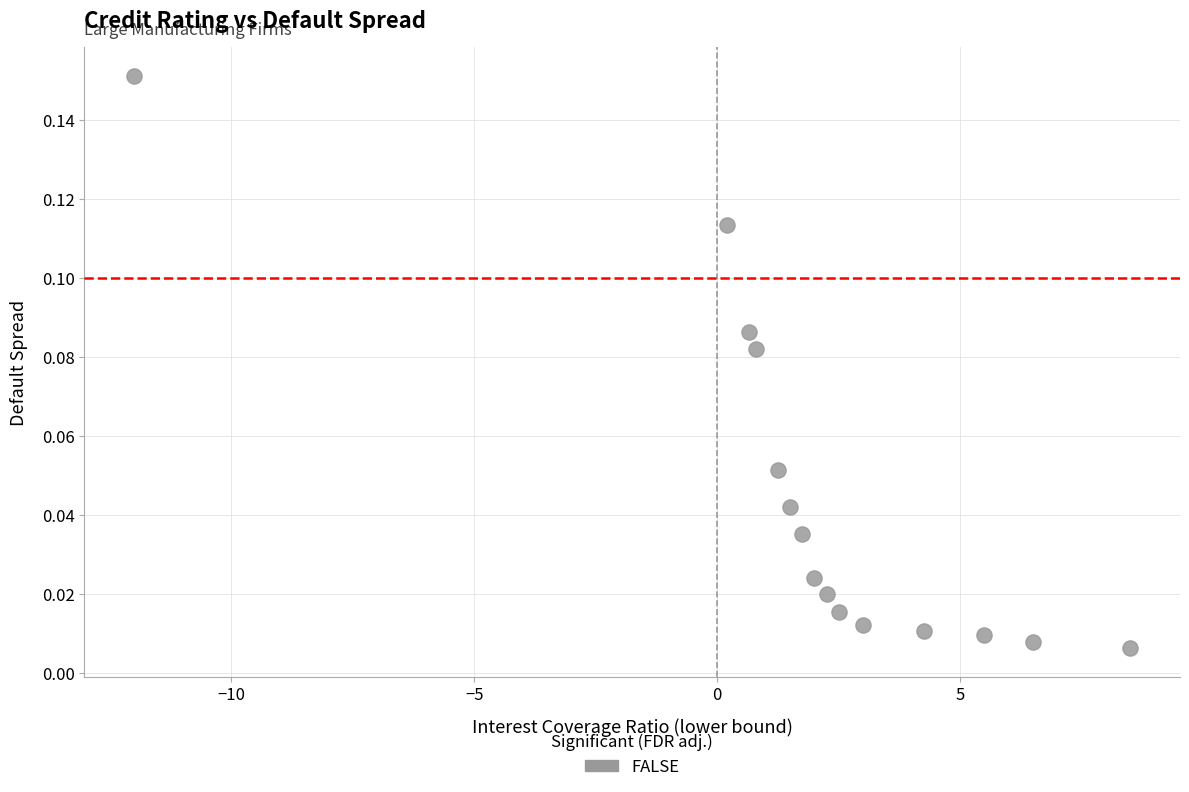

What is the range of X values (max minus min)?

20.5